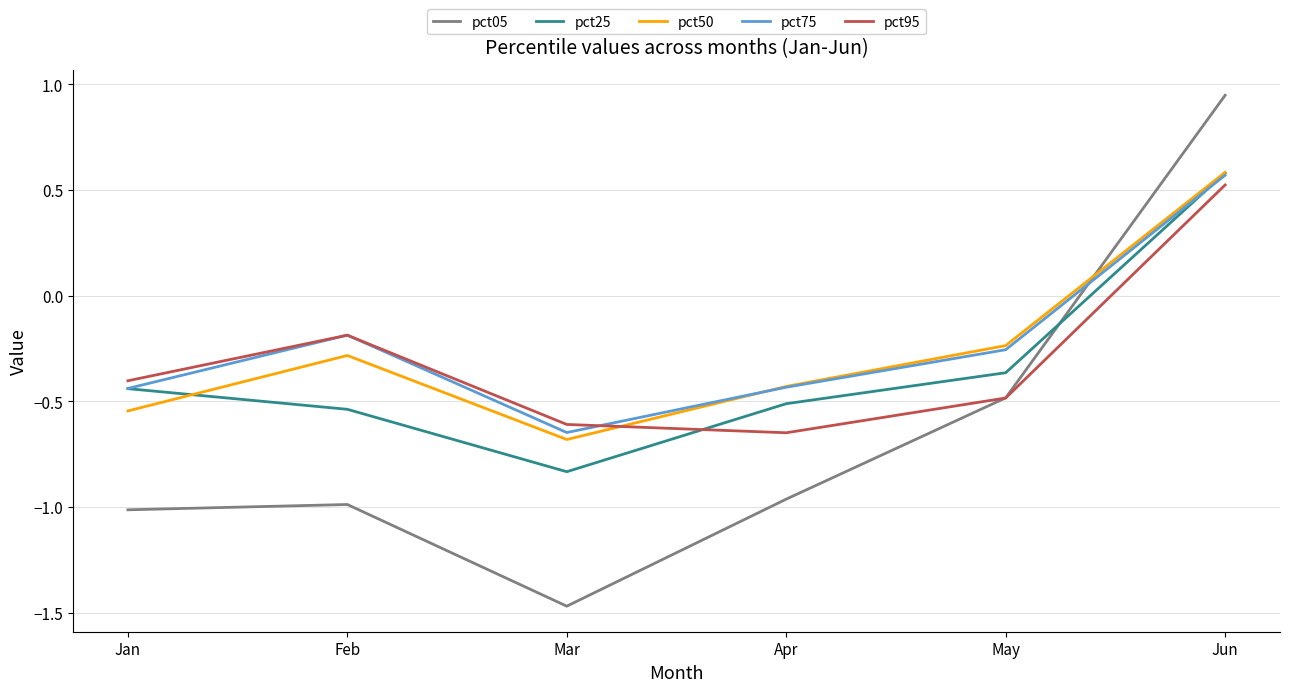

True or false: pct25 and pct95 intersect in this chart.

True